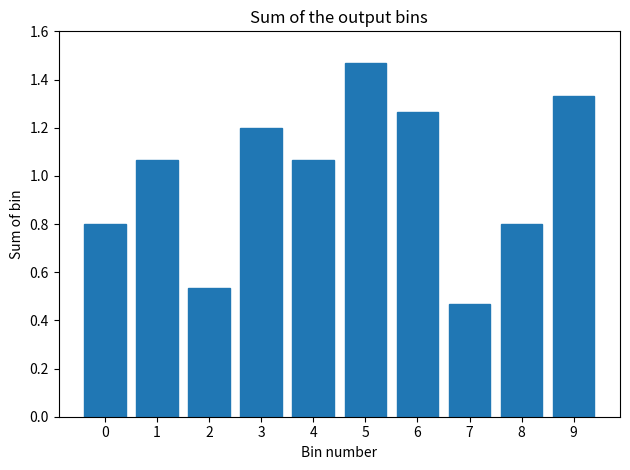

What is the sum of the values at 3 and 4?

2.3